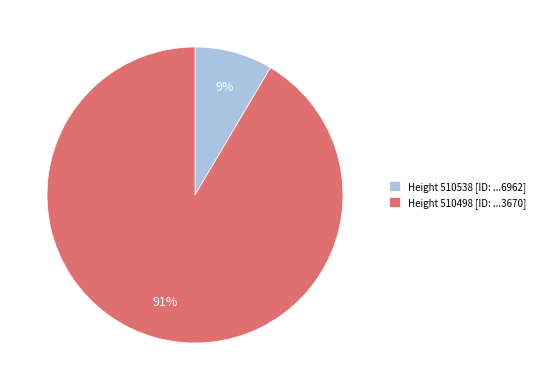

Does any single category account for the majority?

Yes